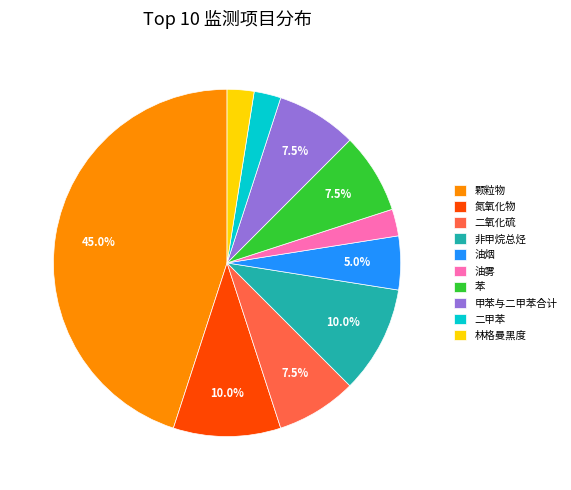

What is the total percentage of 非甲烷总烃 and 氮氧化物?

20.0%